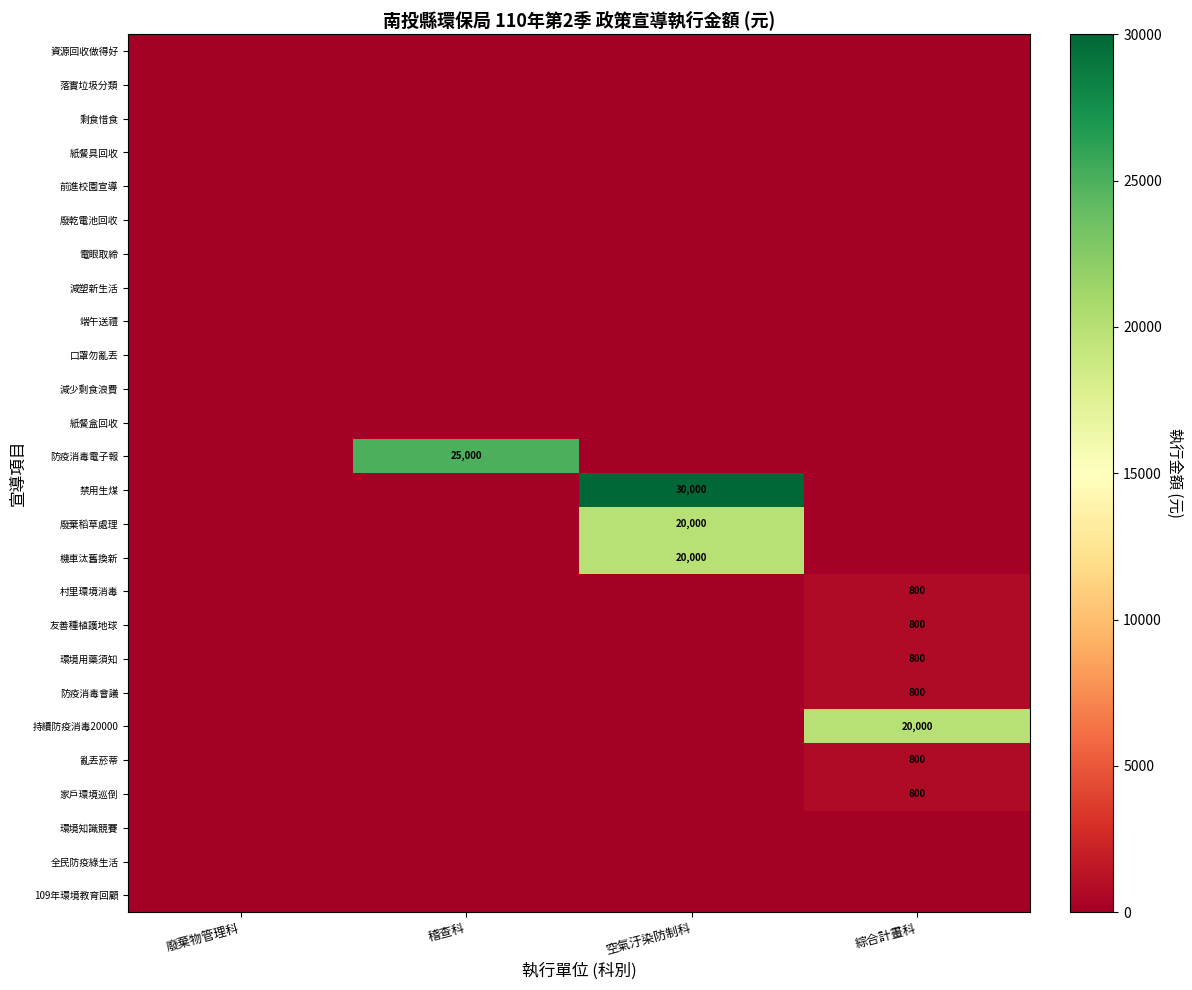

The value of 防疫消毒會議 at 綜合計畫科 is 800. True or false?

True